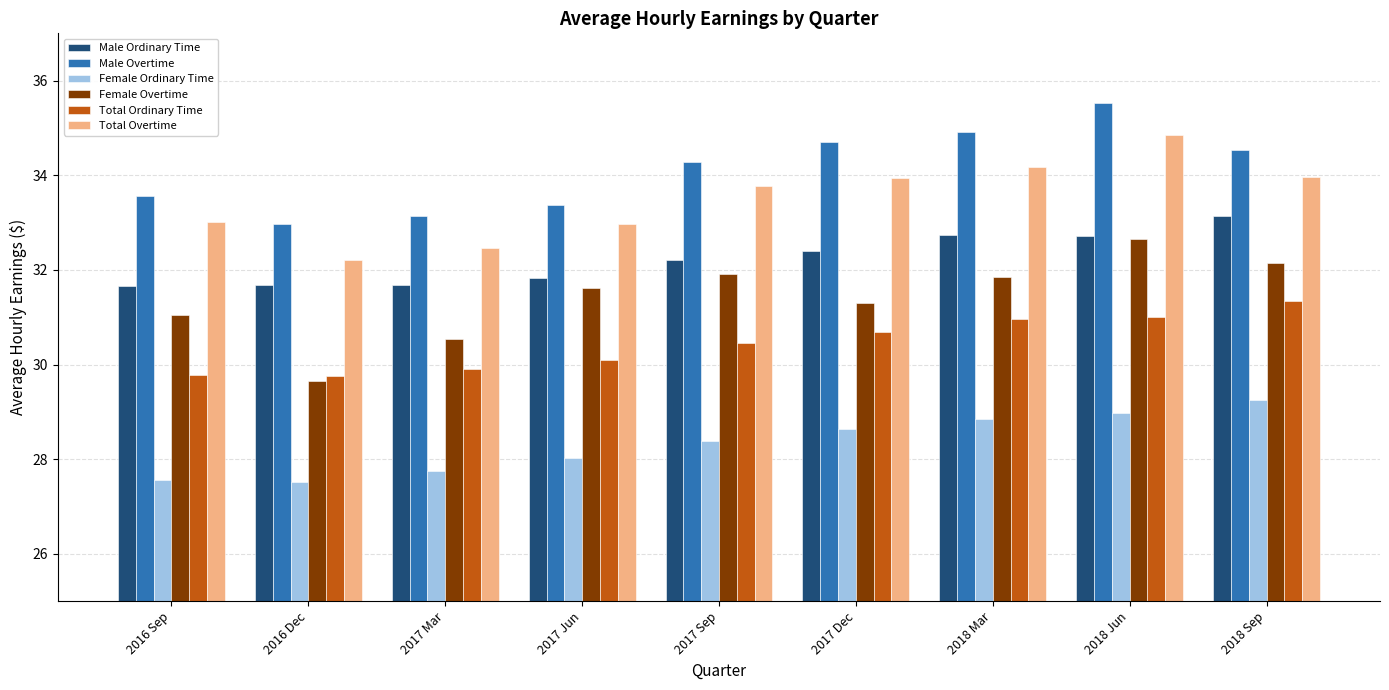

At which category is the sum across all series the highest?

2018 Jun